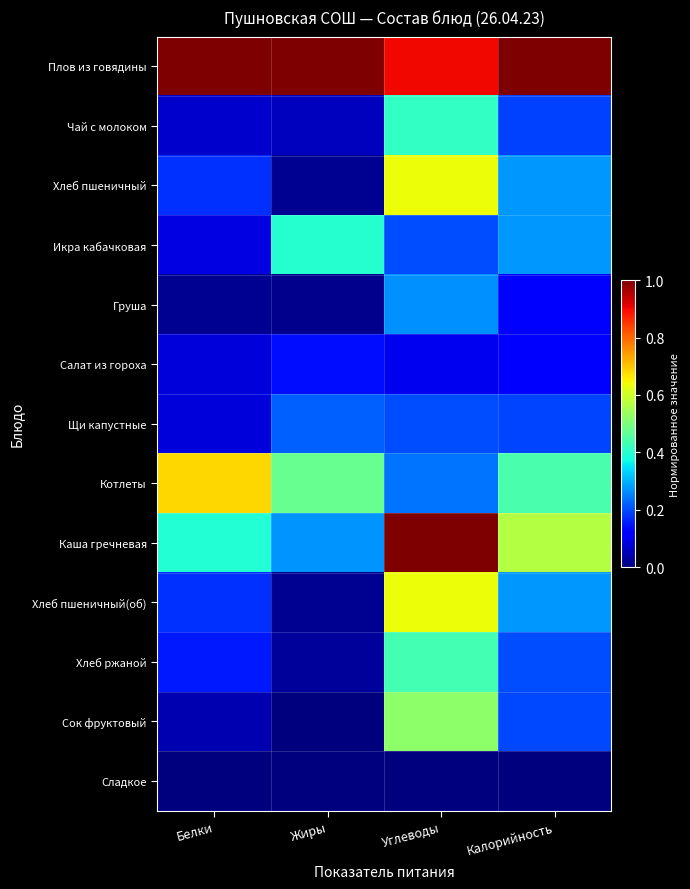

At which category is the sum across all series the highest?

Углеводы